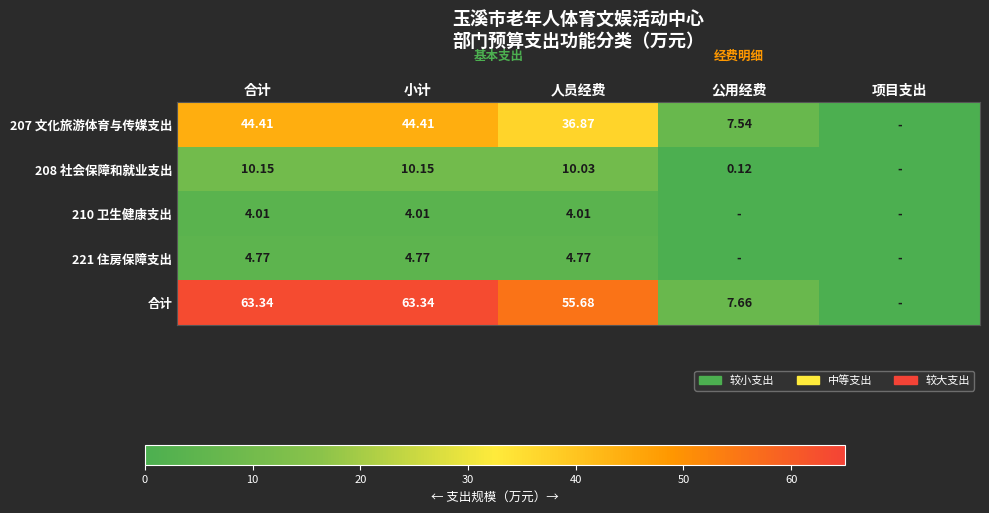

Is the value of 208 社会保障和就业支出 at 人员经费 greater than the value of 合计 at 合计?

No